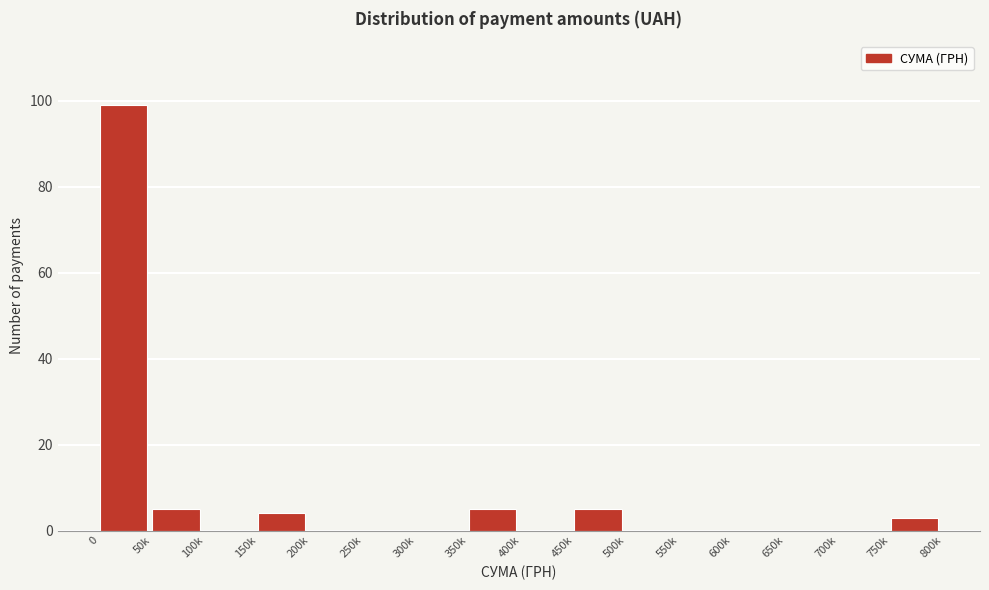

Reading left to right, what are all the values shown in this chart?

0=99	50k=5	100k=0	150k=4	200k=0	250k=0	300k=0	350k=5	400k=0	450k=5	500k=0	550k=0	600k=0	650k=0	700k=0	750k=3